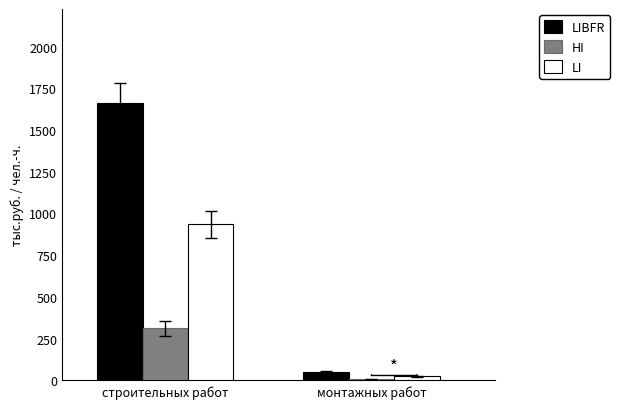

At which label is LIBFR closest to 854?

монтажных работ